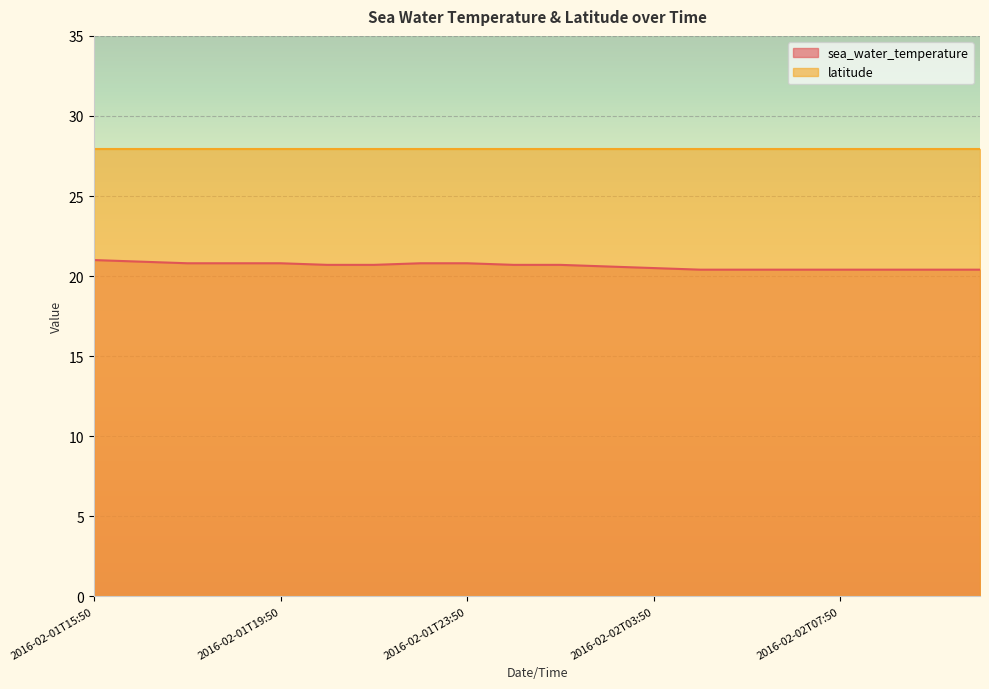

What is the sum of the values at 2016-02-02T09:50 and 2016-02-02T04:50?

40.8